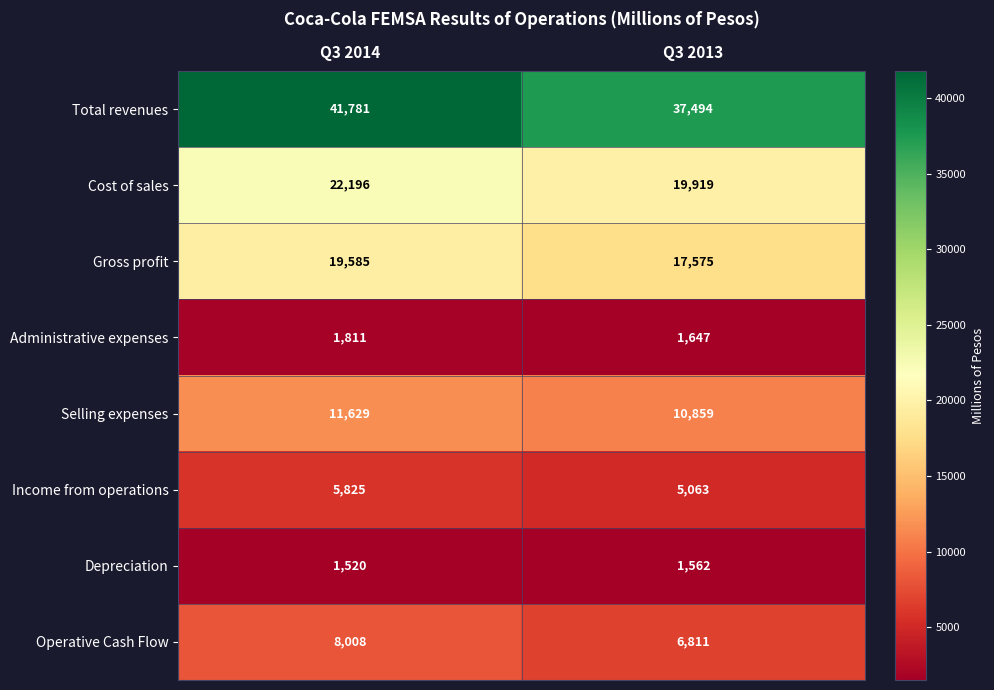

Between Q3 2014 and Q3 2013, which series saw the biggest shift?

Total revenues